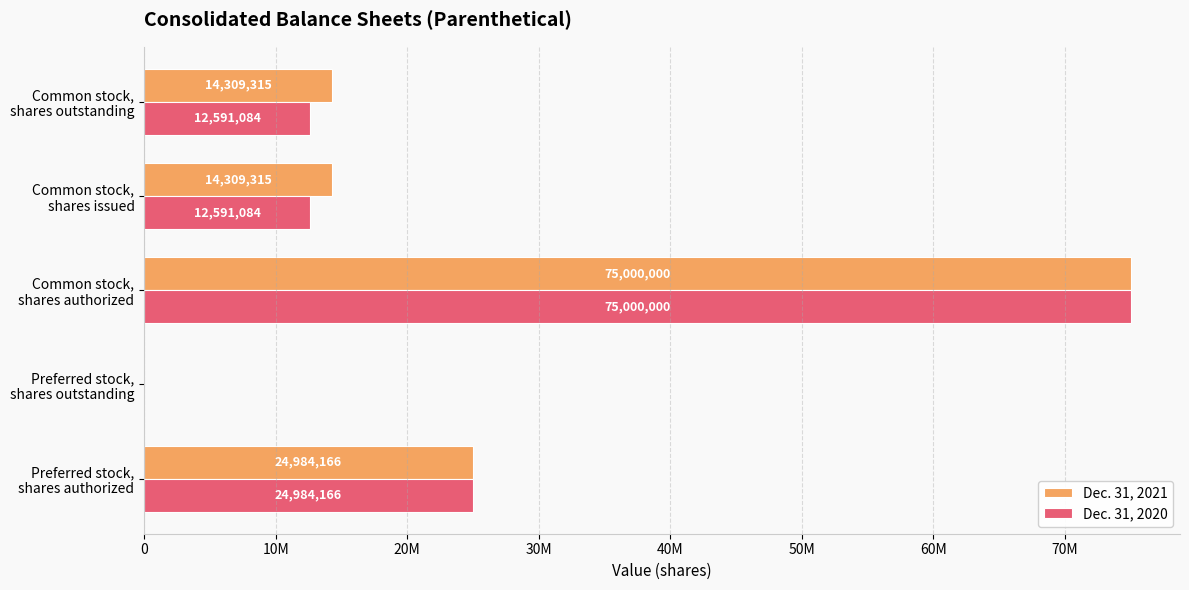

What are all the series names shown in the legend?

Dec. 31, 2021, Dec. 31, 2020